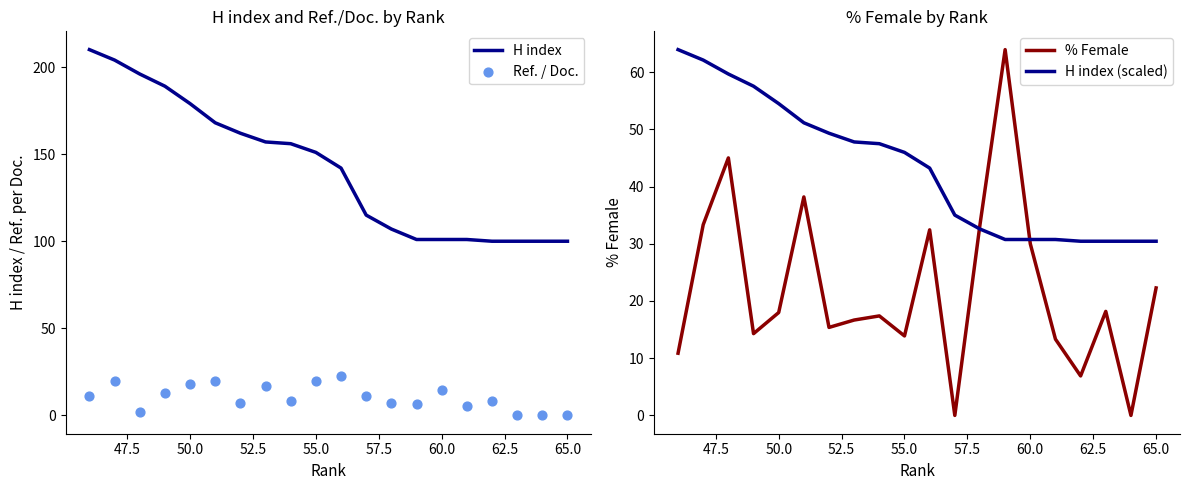

What are all the series names shown in the legend?

H index, Ref. / Doc., % Female, H index (scaled)